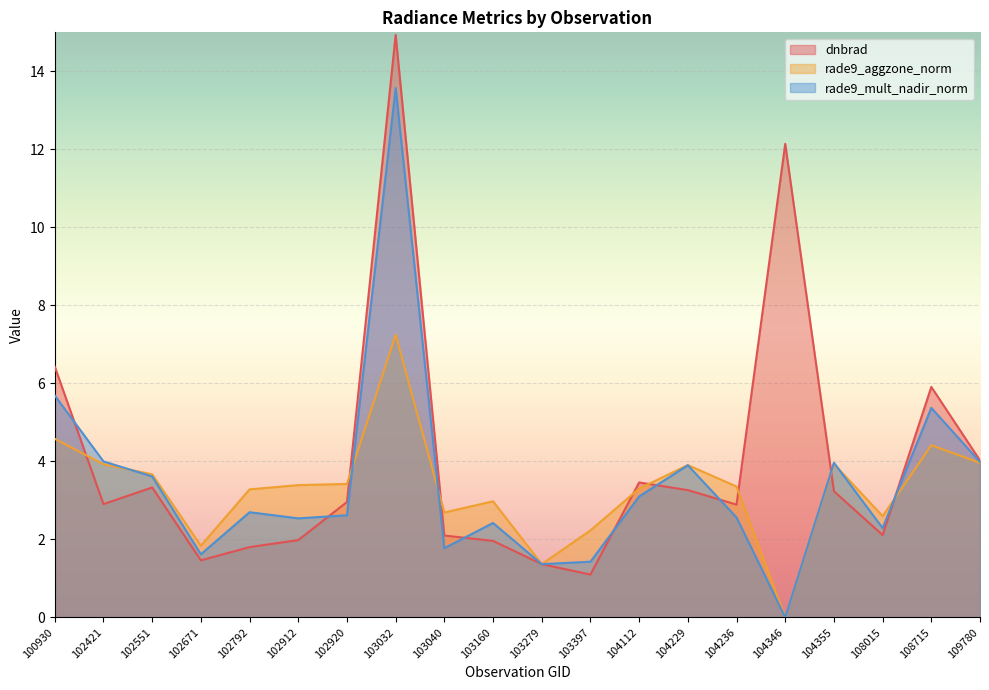

What are all the series names shown in the legend?

dnbrad, rade9_aggzone_norm, rade9_mult_nadir_norm